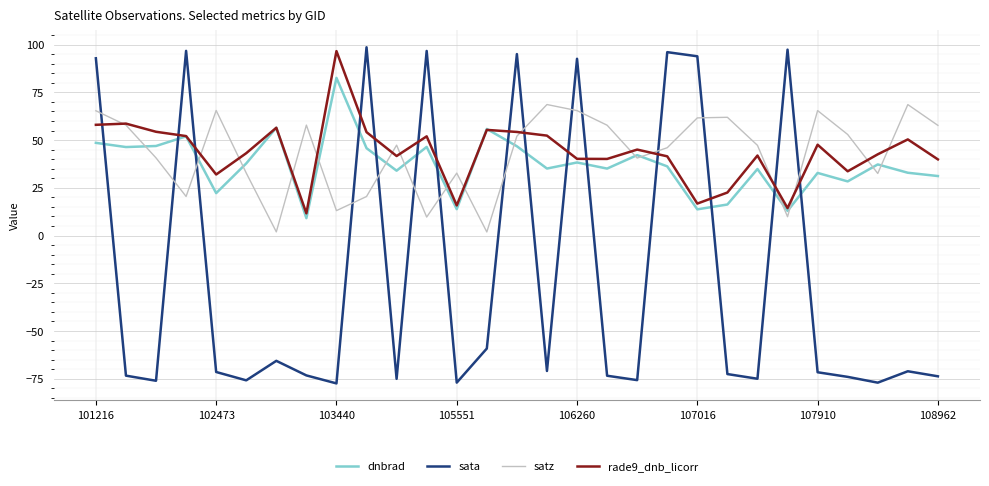

How many times do sata and satz cross each other?

15